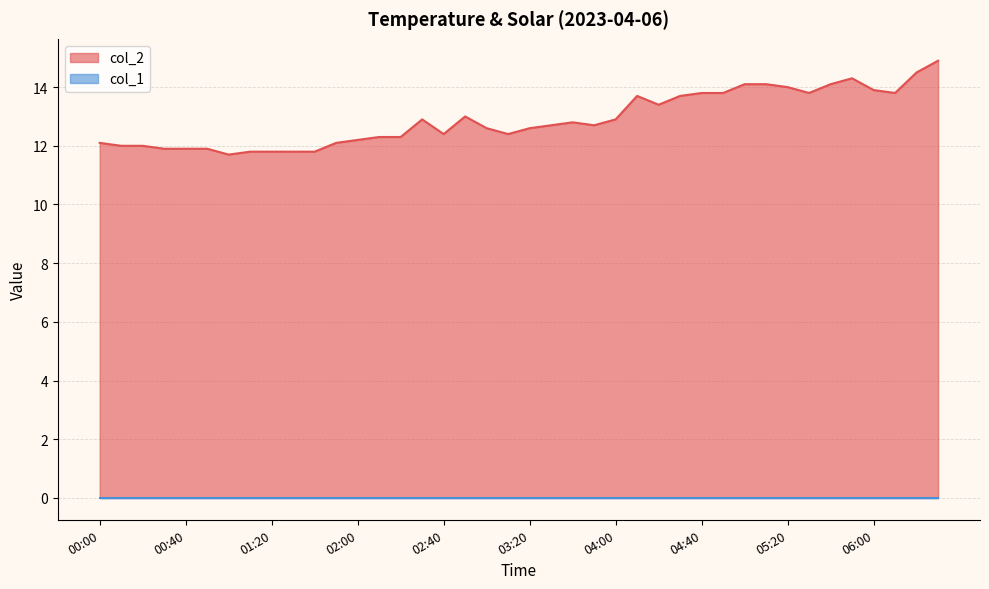

Reading right to left, extract all data points from this chart.

14.9	14.5	13.8	13.9	14.3	14.1	13.8	14.0	14.1	14.1	13.8	13.8	13.7	13.4	13.7	12.9	12.7	12.8	12.7	12.6	12.4	12.6	13.0	12.4	12.9	12.3	12.3	12.2	12.1	11.8	11.8	11.8	11.8	11.7	11.9	11.9	11.9	12.0	12.0	12.1